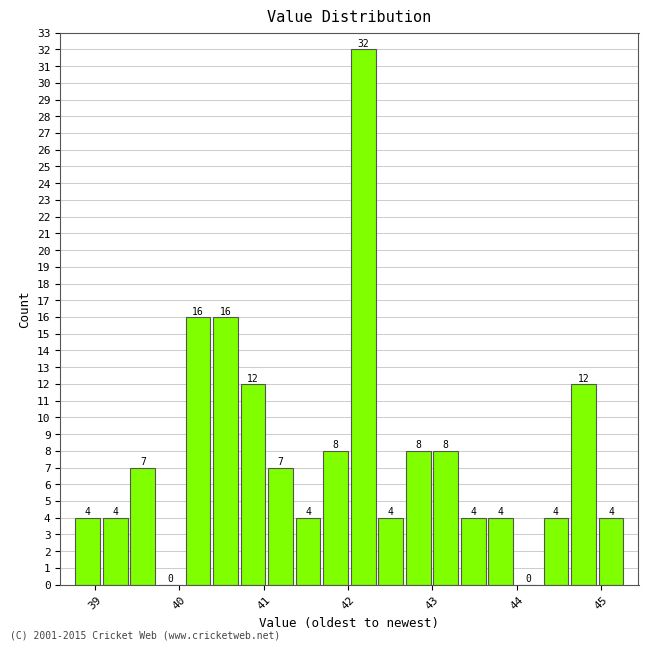

Around what value on the x-axis is the tallest bar? Give the approximate position of its centre, as read against the axis.

42.2